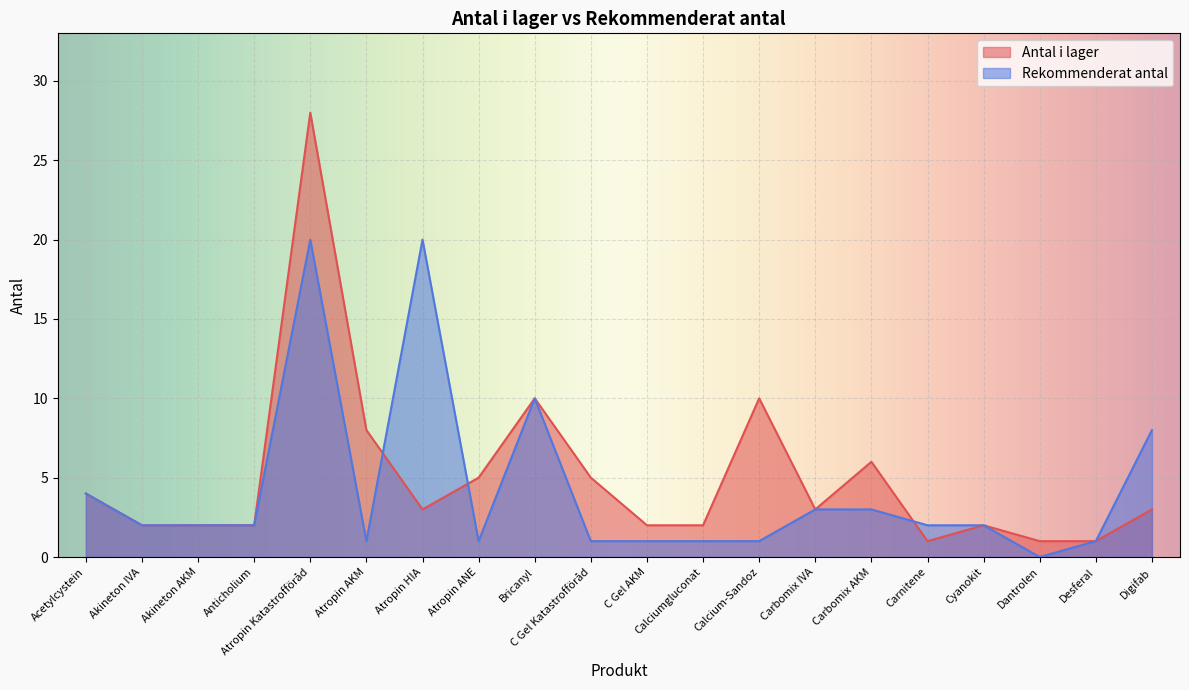

Reading left to right, list all the values displayed in this chart.

Antal i lager: Acetylcystein=4	Akineton IVA=2	Akineton AKM=2	Anticholium=2	Atropin Katastrofföråd=28	Atropin AKM=8	Atropin HIA=3	Atropin ANE=5	Bricanyl=10	C Gel Katastrofföråd=5	C Gel AKM=2	Calciumgluconat=2	Calcium-Sandoz=10	Carbomix IVA=3	Carbomix AKM=6	Carnitene=1	Cyanokit=2	Dantrolen=1	Desferal=1	Digifab=3
Rekommenderat antal: Acetylcystein=4	Akineton IVA=2	Akineton AKM=2	Anticholium=2	Atropin Katastrofföråd=20	Atropin AKM=1	Atropin HIA=20	Atropin ANE=1	Bricanyl=10	C Gel Katastrofföråd=1	C Gel AKM=1	Calciumgluconat=1	Calcium-Sandoz=1	Carbomix IVA=3	Carbomix AKM=3	Carnitene=2	Cyanokit=2	Dantrolen=0	Desferal=1	Digifab=8